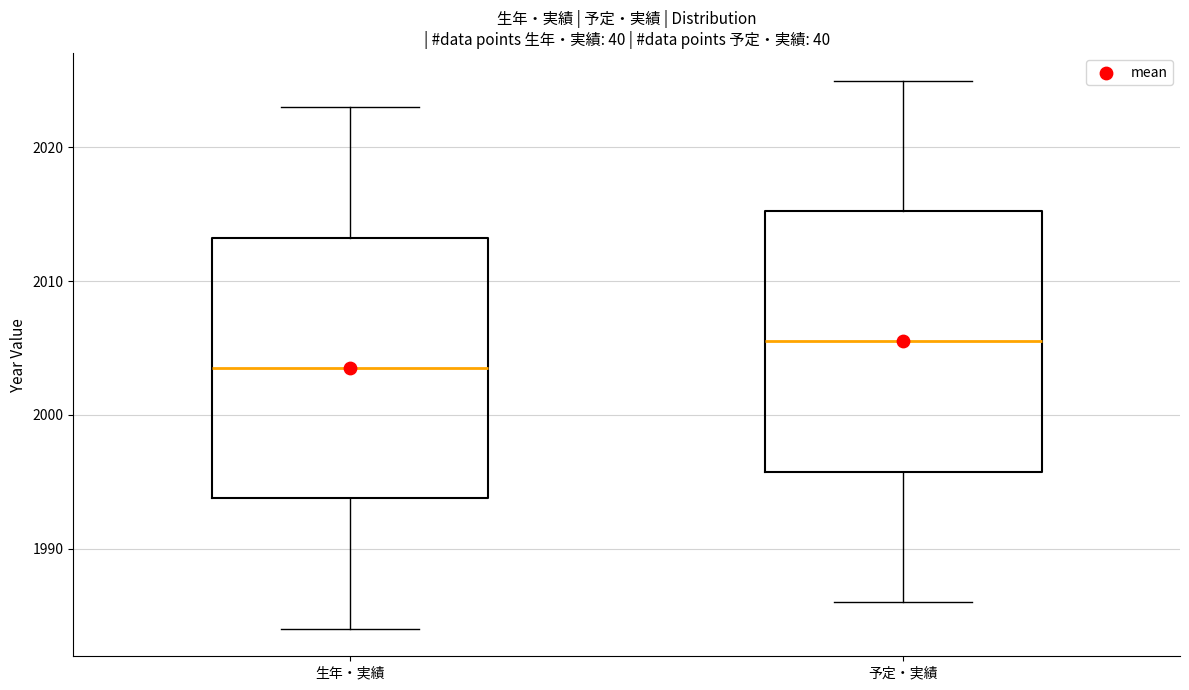

Reading left to right, read every box against the y-axis: the position of its median line, the range the box covers, and the ends of its whiskers. The values are not printed on the chart, so give them approximately, as read against the axis.

生年・実績: median 2004, box 1994 to 2013, whiskers 1984 to 2023
予定・実績: median 2006, box 1996 to 2015, whiskers 1986 to 2025